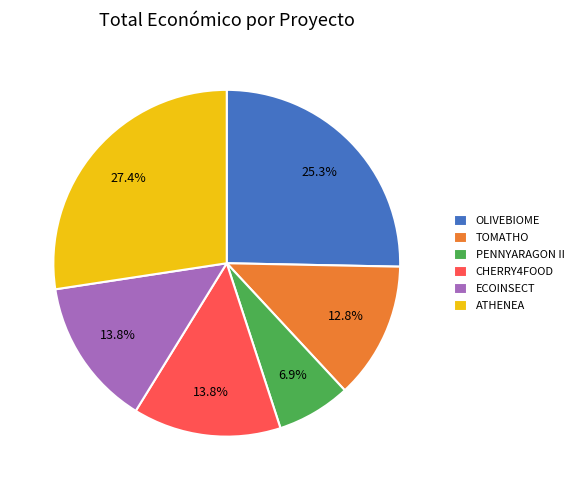

How much of the chart is everything except TOMATHO?

87.2%